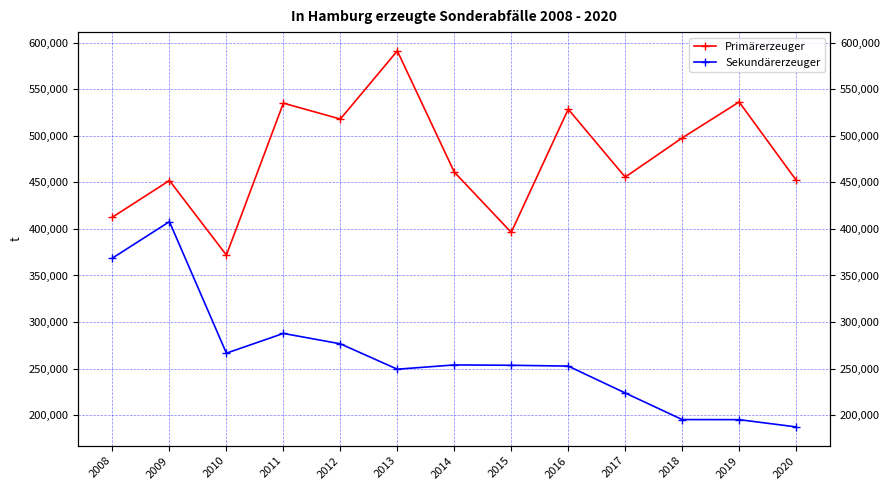

True or false: Primärerzeuger has a value of 715089 at 2008.

False